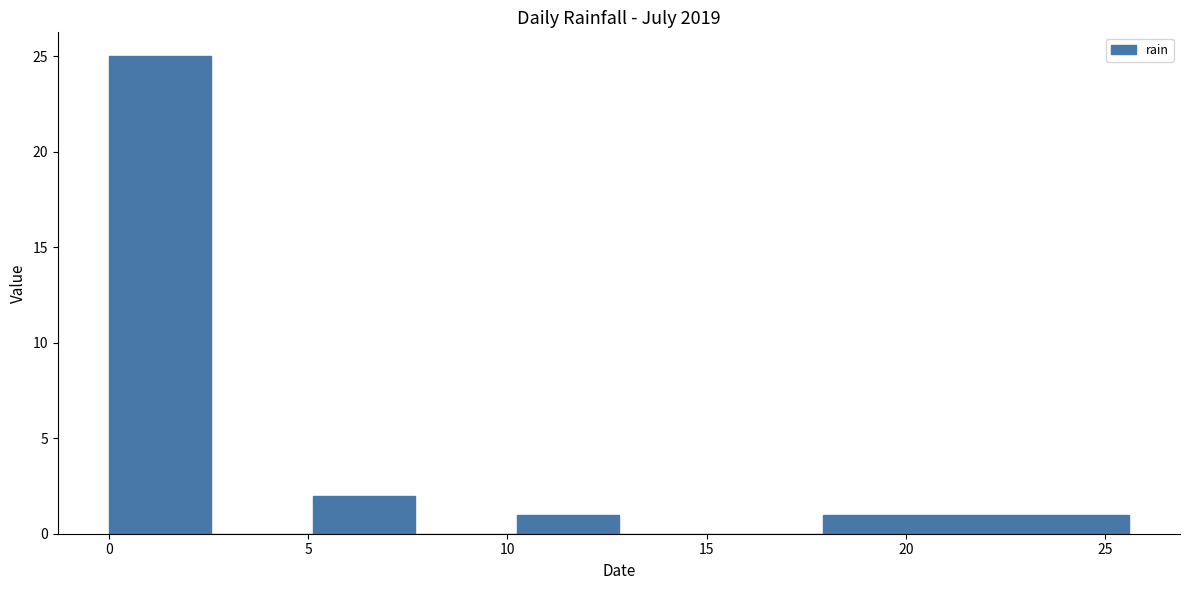

Reading left to right, transcribe this chart: for each bar, give the range it covers on the x-axis and its height. Neither the bar edges nor the heights are printed on the chart, so give them approximately, as read against the axes.

0.0 to 2.5: 25
2.5 to 5.0: 0
5.0 to 7.5: 2
7.5 to 10.0: 0
10.0 to 13.0: 1
13.0 to 15.5: 0
15.5 to 18.0: 0
18.0 to 20.5: 1
20.5 to 23.0: 1
23.0 to 25.5: 1